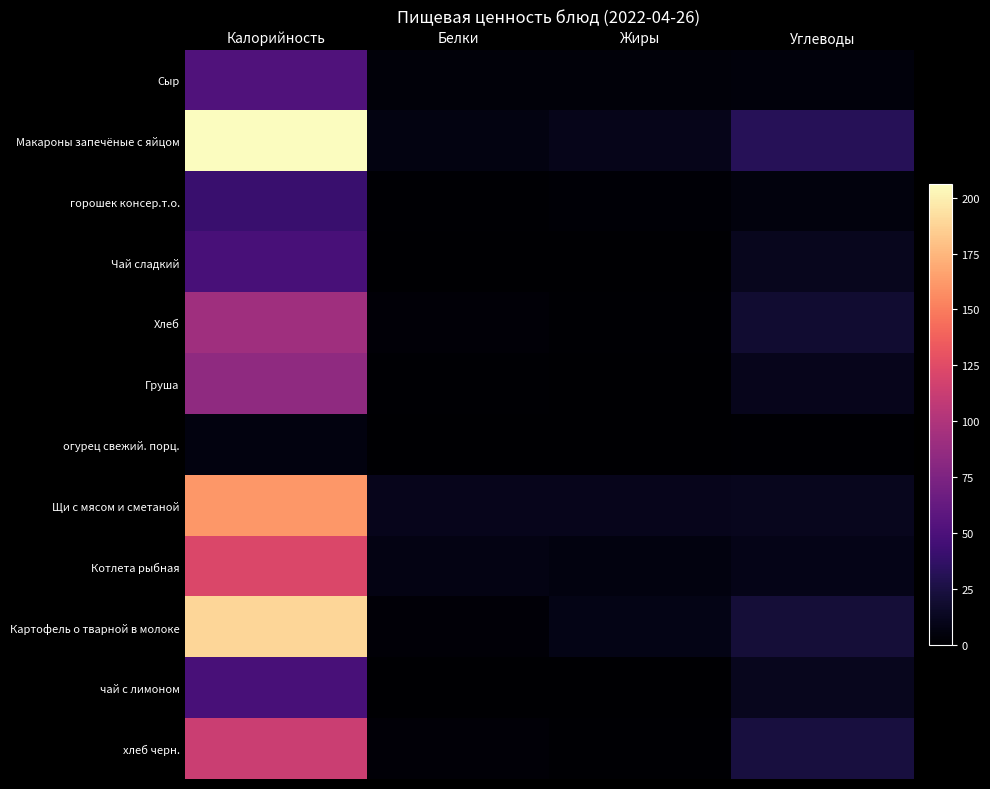

At Калорийность, list the series in order from largest to smallest.

Макароны запечёные с яйцом, Картофель о тварной в молоке, Щи с мясом и сметаной, Котлета рыбная, хлеб черн., Хлеб, Груша, Сыр, Чай сладкий, чай с лимоном, горошек консер.т.о., огурец свежий. порц.